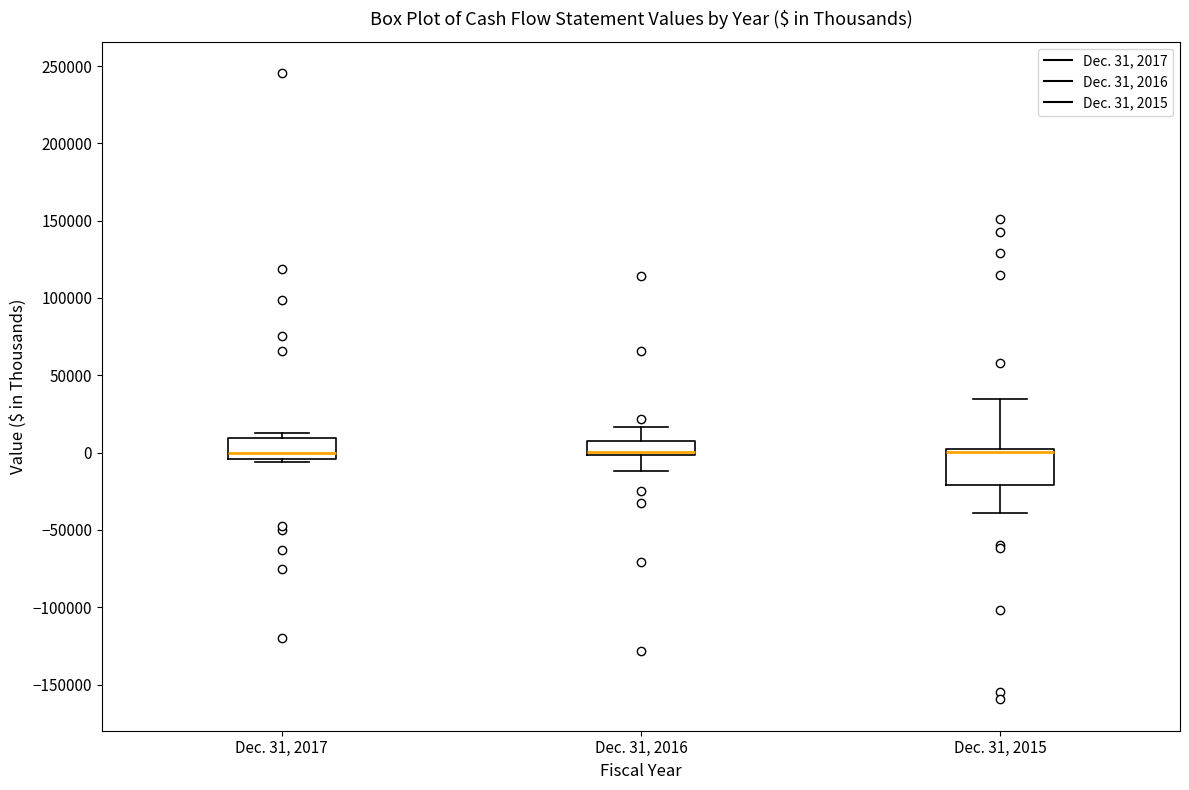

Which box is the tallest, from its lower edge to its upper edge?

Dec. 31, 2015